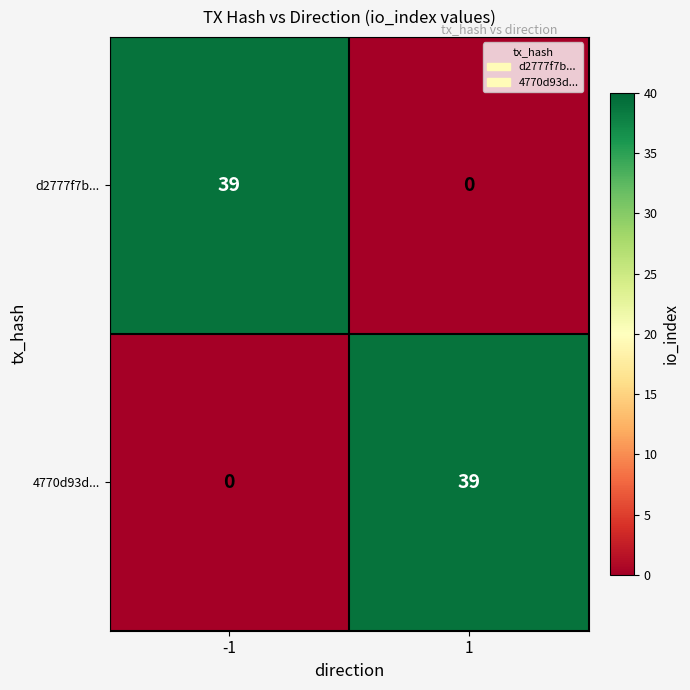

What is the total value across all series at -1?

39